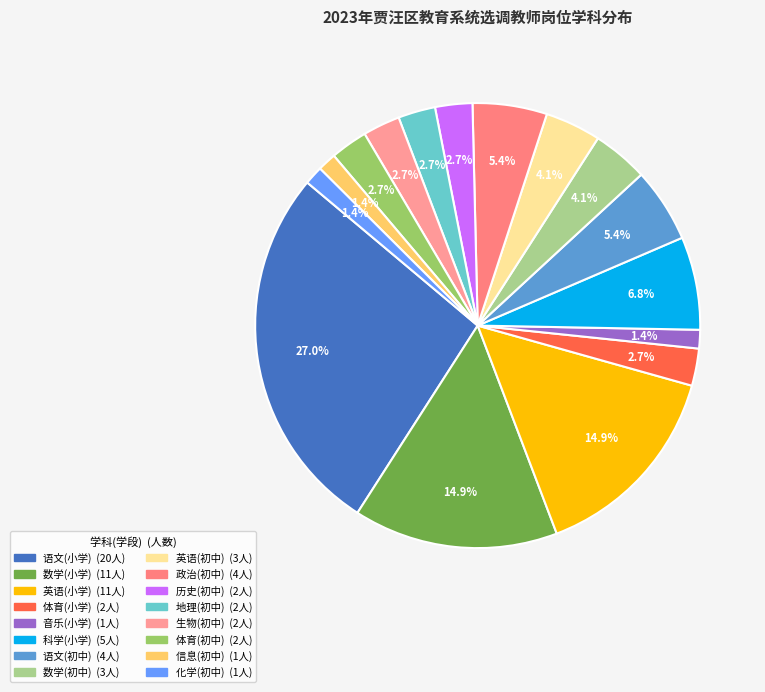

To the nearest percent, what portion does 语文(小学) represent?

27%